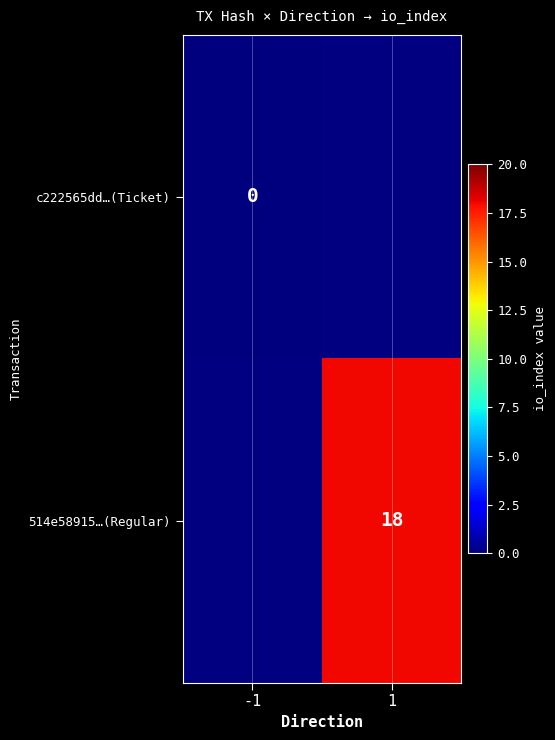

Count the number of data series in this chart.

2